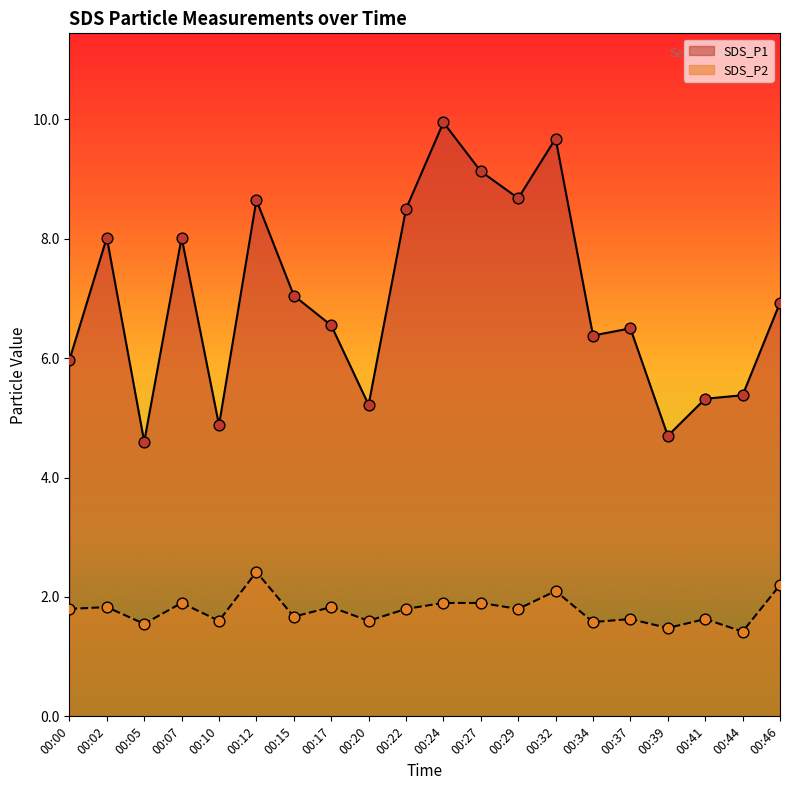

Which series reaches the maximum Y coordinate?

SDS_P1